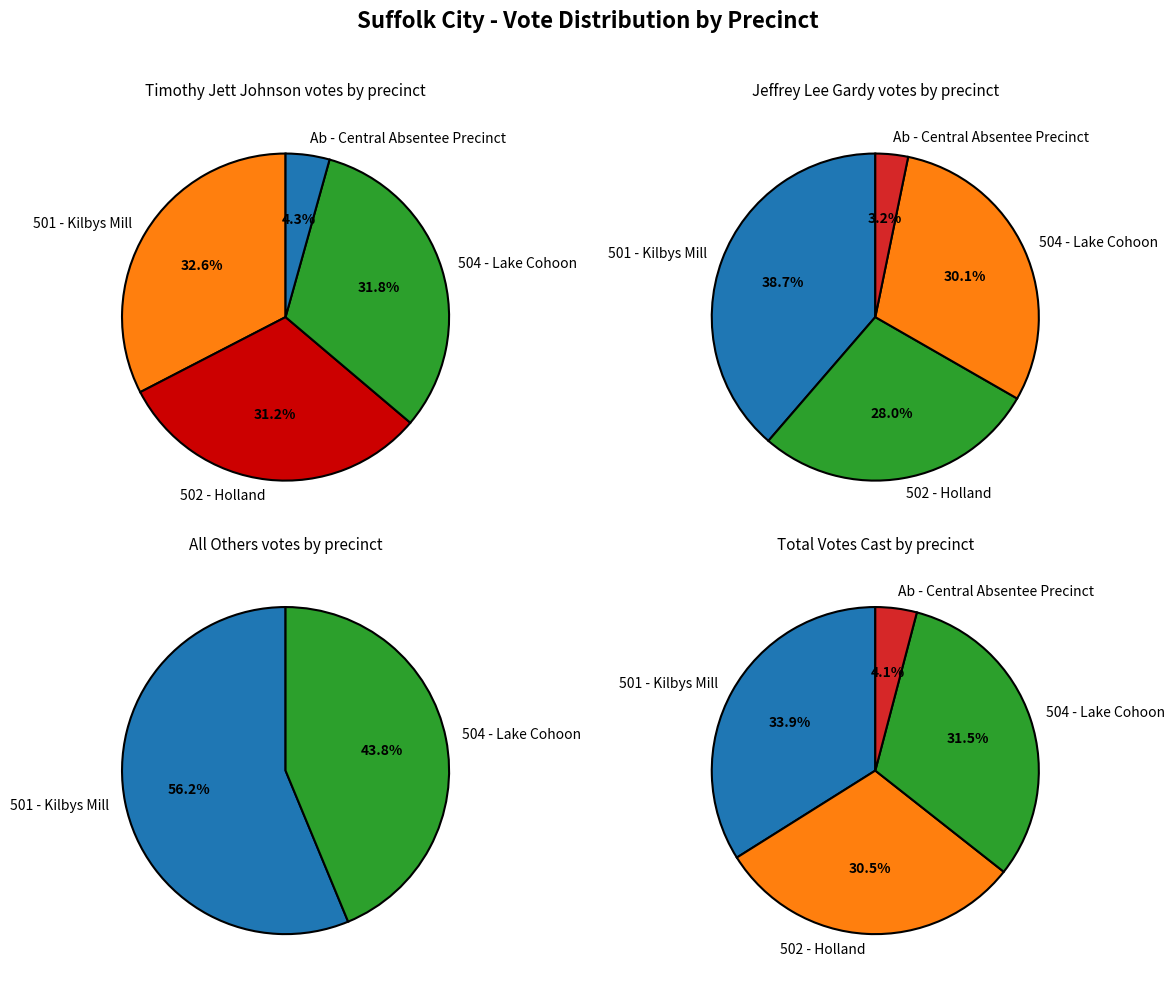

Is it true that 504 - Lake Cohoon is 21% of the pie?

False